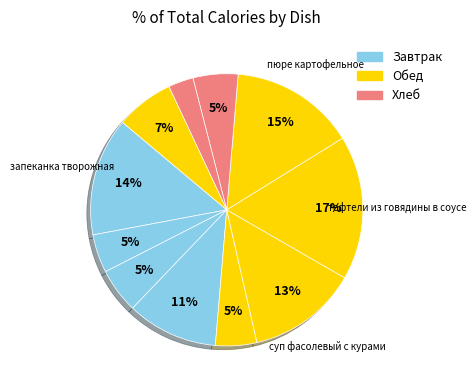

To the nearest percent, what is the difference between the largest and smallest slice percentages?

14%